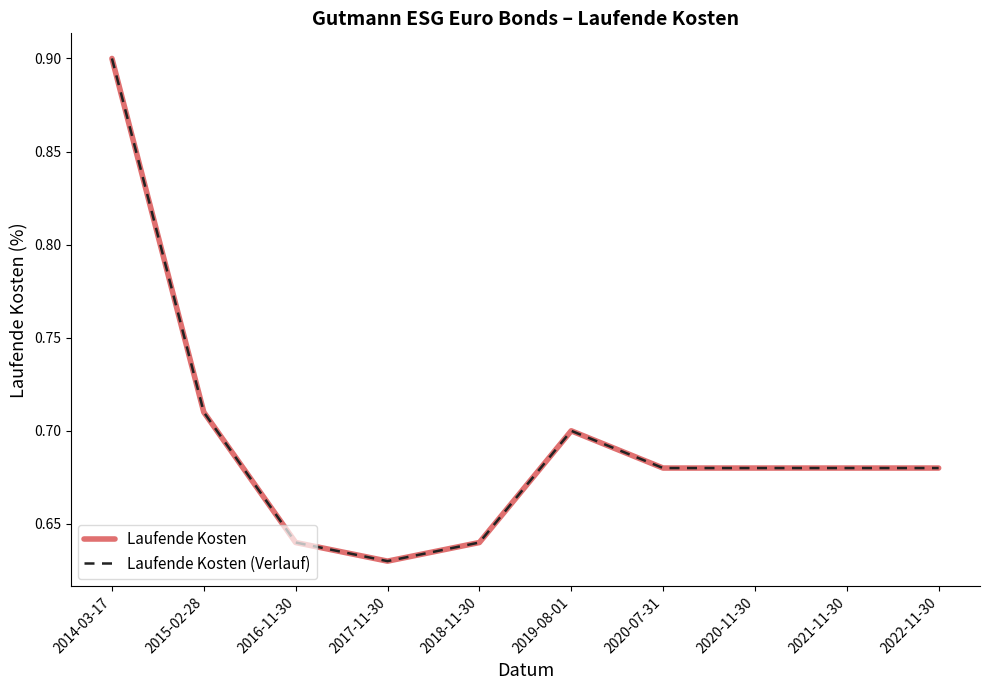

What position from the left is 2022-11-30?

10